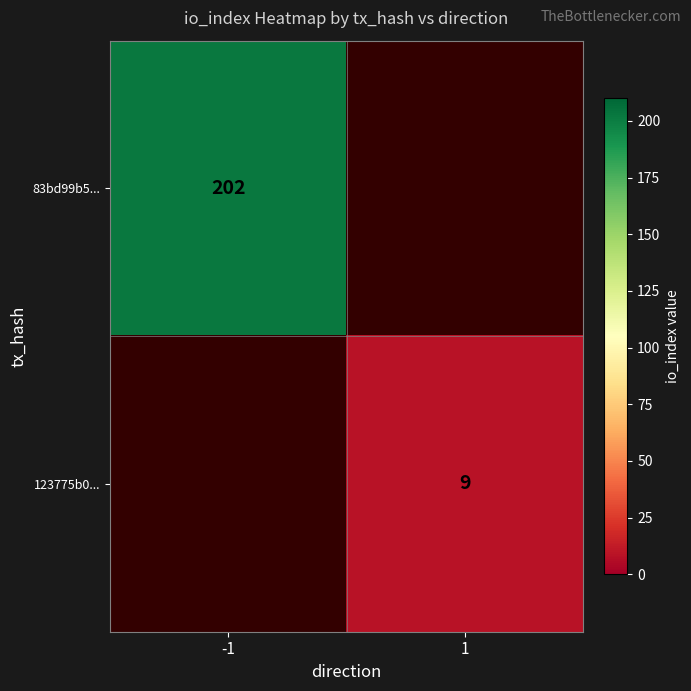

Is it true that 83bd99b5... equals 202 at -1?

True